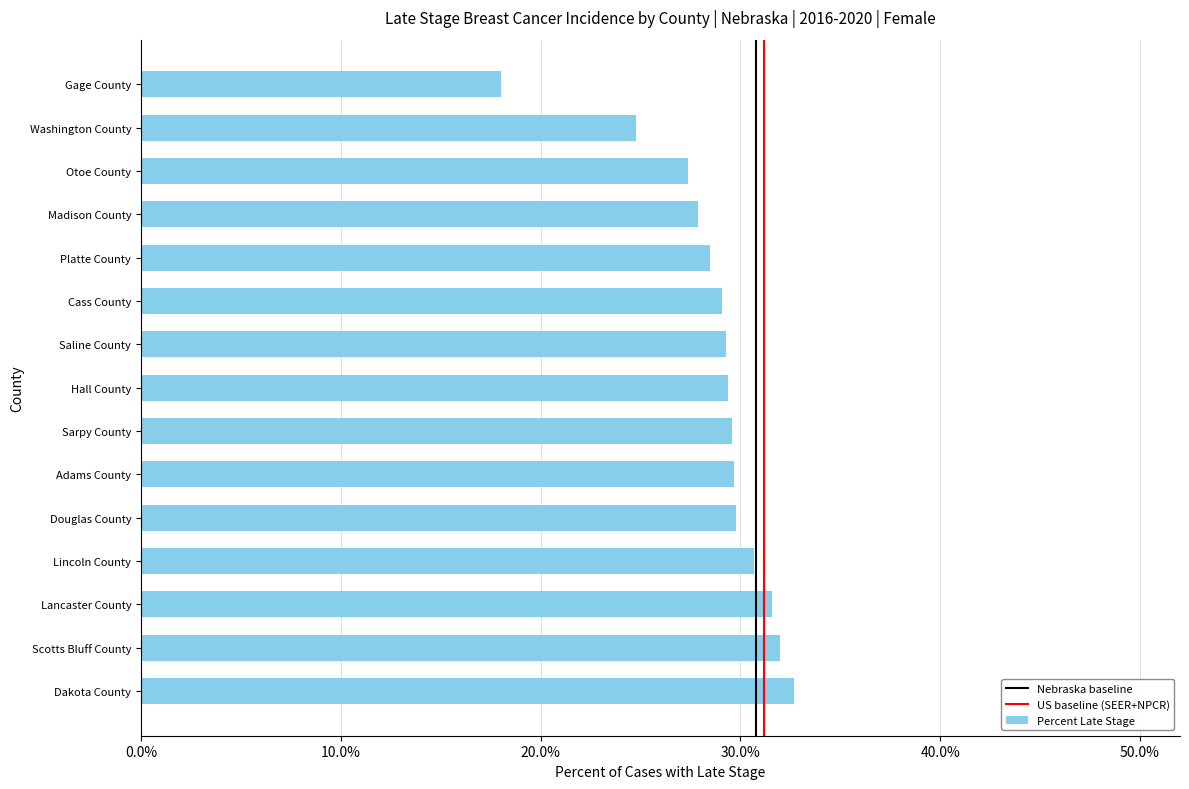

What is the difference between the values at Lancaster County and Hall County?

2.2